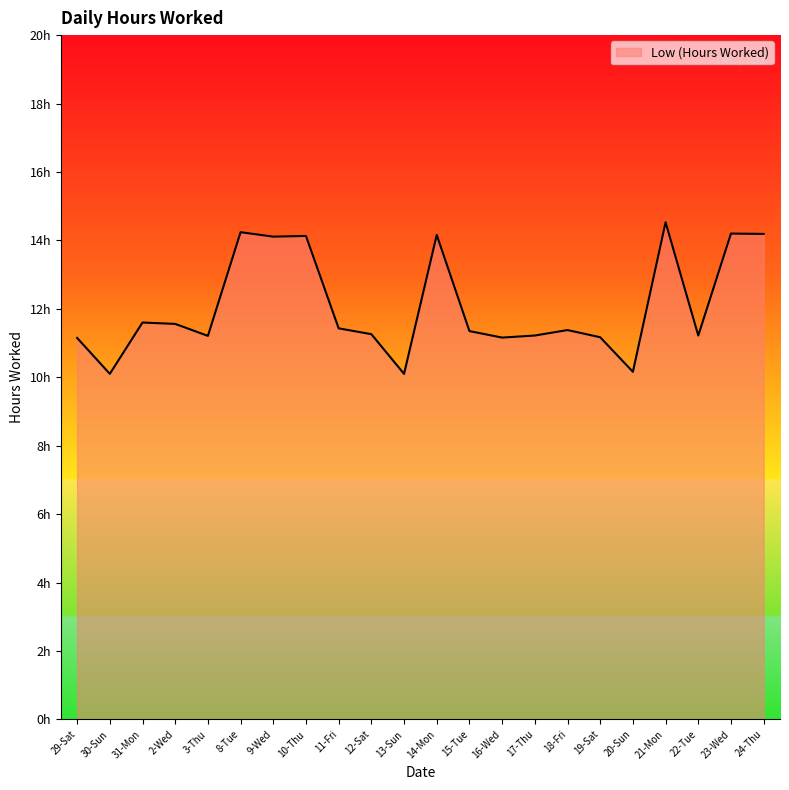

Is this an area chart (filled region under the line)?

Yes